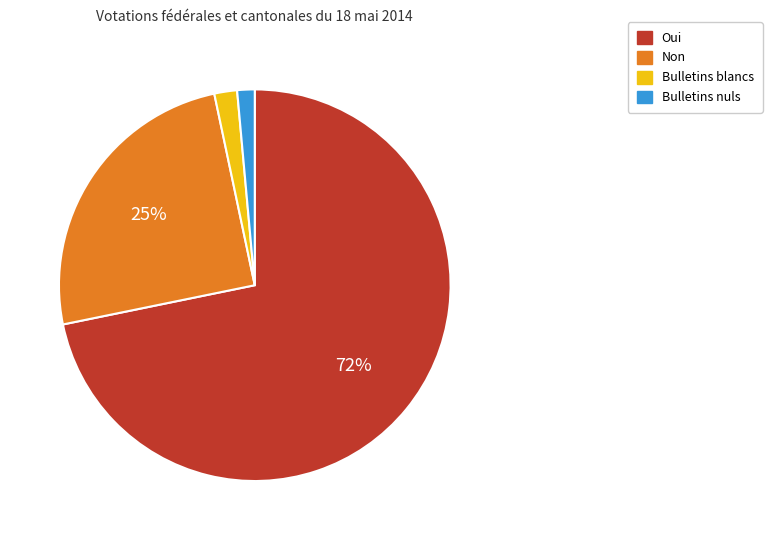

To the nearest percent, what is the average slice percentage?

25%